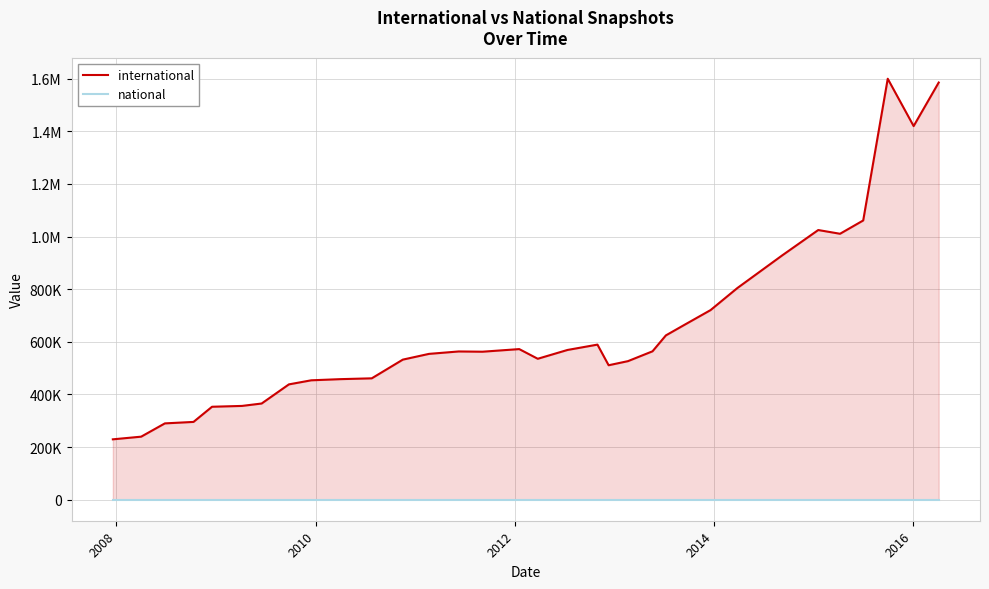

Rank the series by their maximum value, from highest to lowest.

international, national